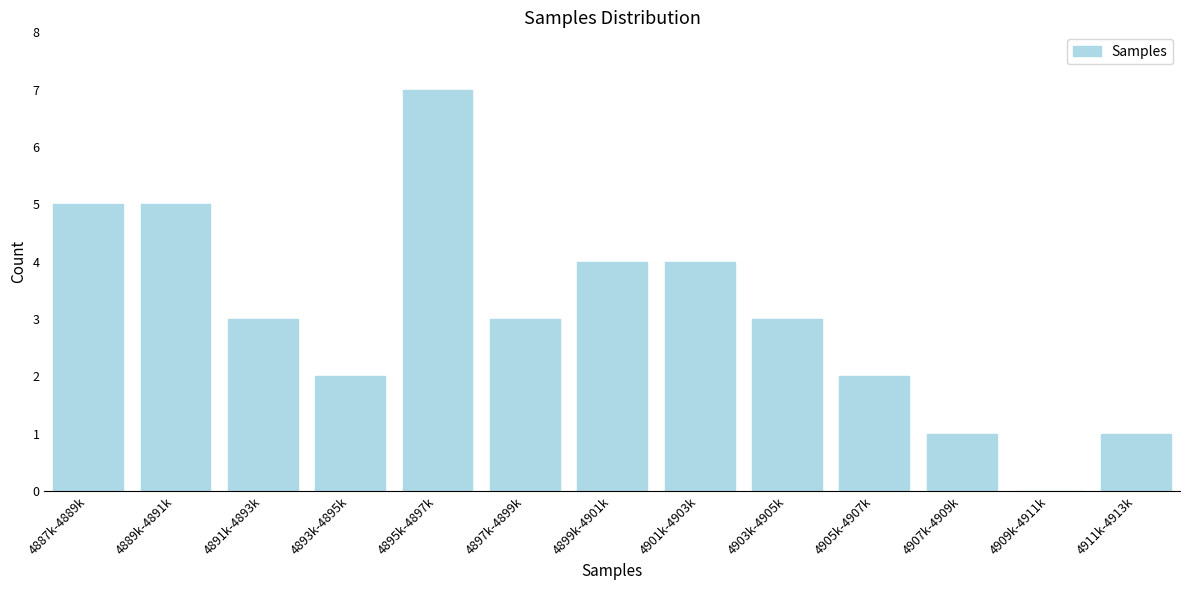

Reading right to left, extract all data points from this chart.

4911k-4913k=1	4909k-4911k=0	4907k-4909k=1	4905k-4907k=2	4903k-4905k=3	4901k-4903k=4	4899k-4901k=4	4897k-4899k=3	4895k-4897k=7	4893k-4895k=2	4891k-4893k=3	4889k-4891k=5	4887k-4889k=5